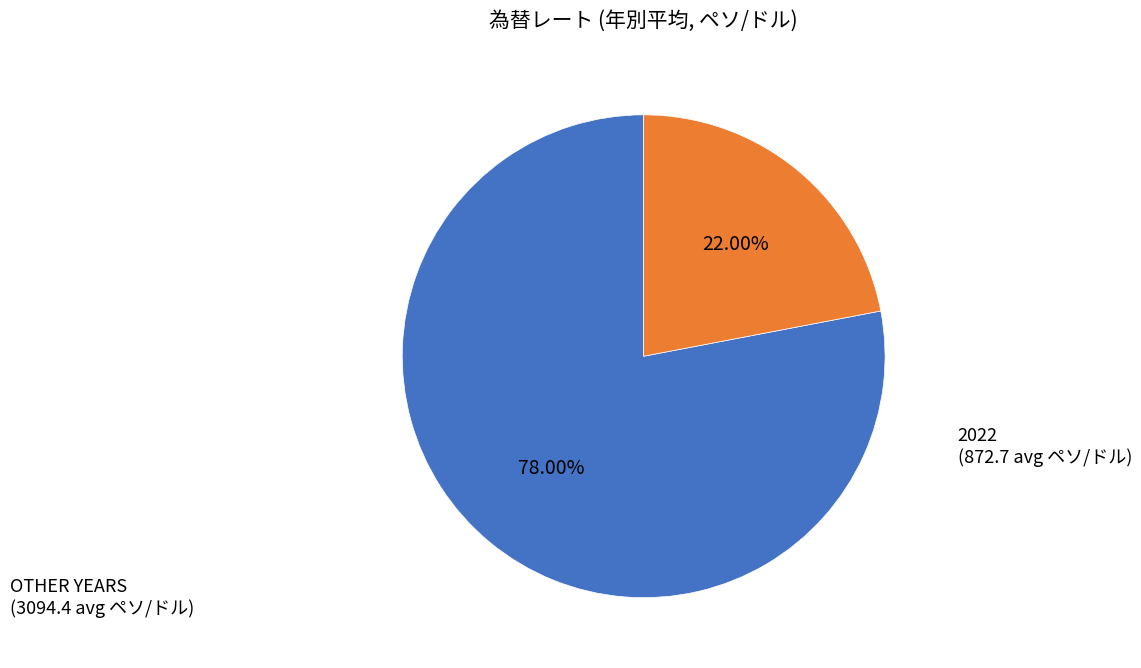

How many segments does this pie chart have?

2